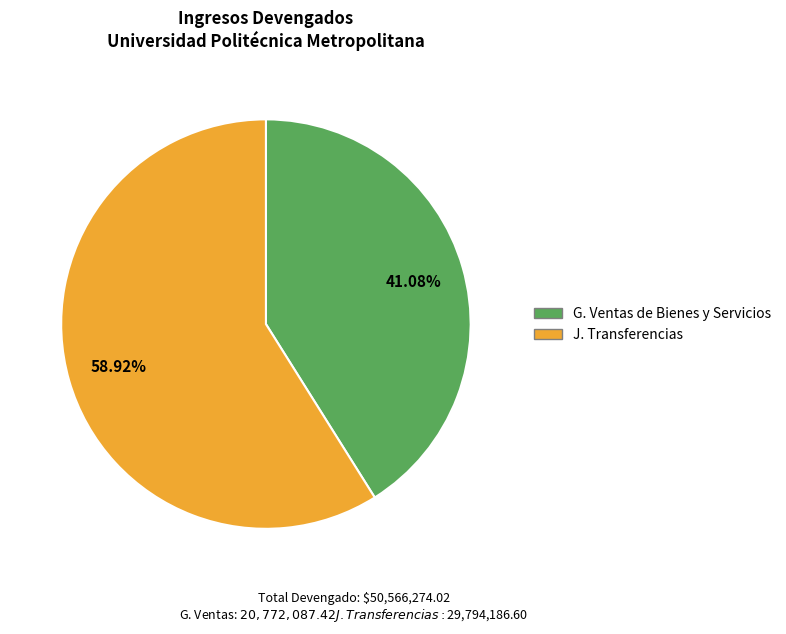

Approximately how many times larger is the value at G. Ventas de Bienes y Servicios compared to J. Transferencias?

0.7